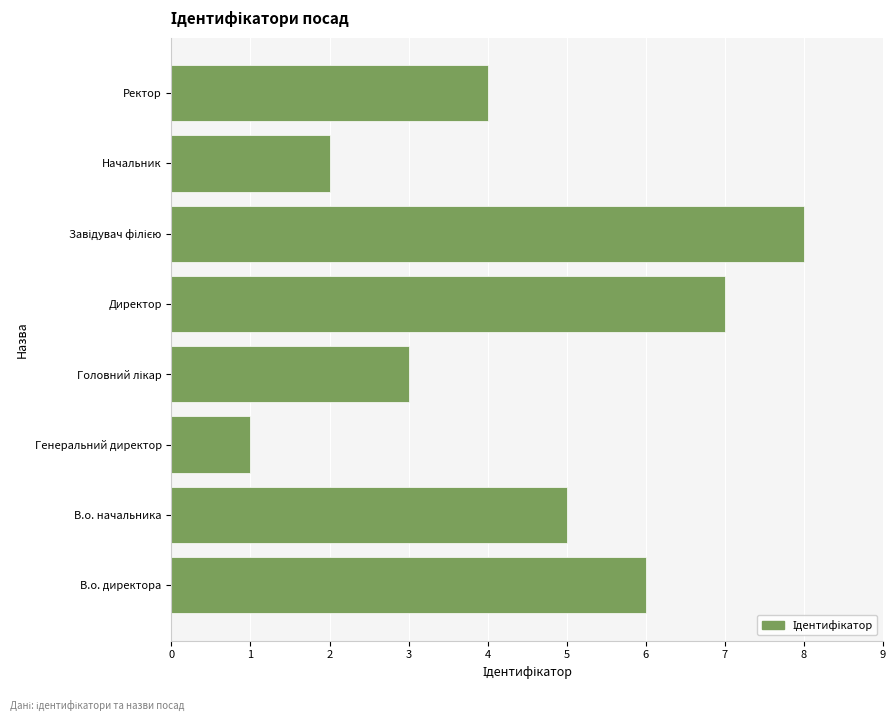

Which label corresponds to the smallest value in the chart?

Генеральний директор